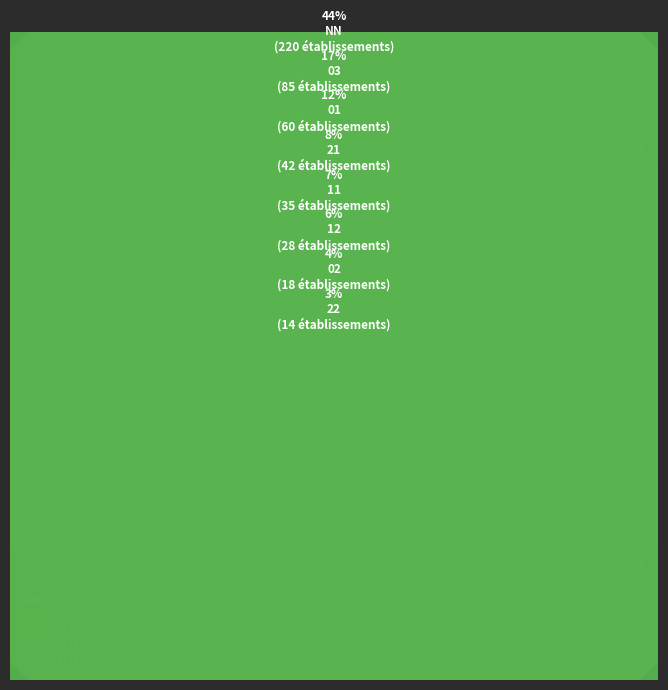

Combined, do 01 and 03 account for over 50%?

No